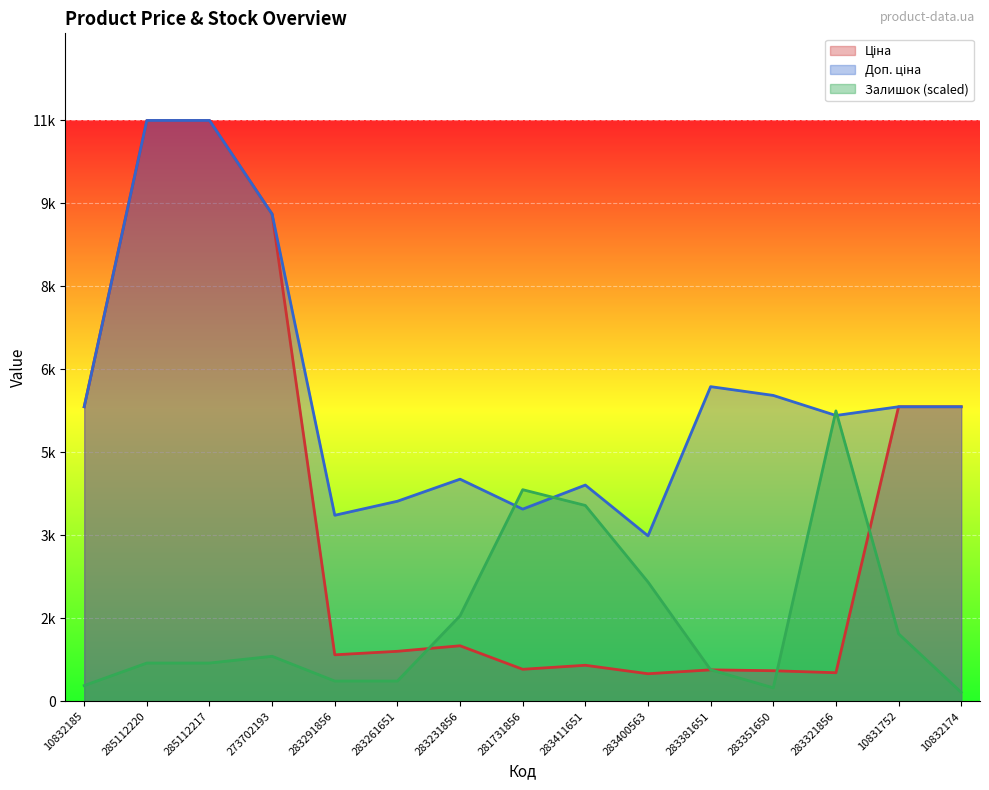

In Ціна, how many points are lower than both neighbors (excluding endpoints)?

4